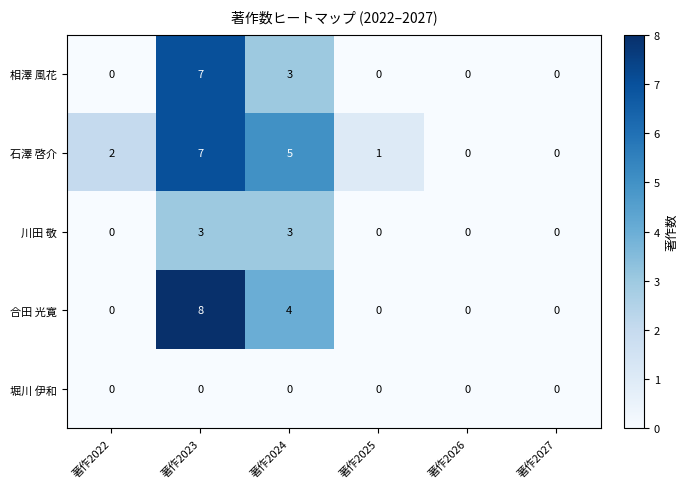

The 相澤 風花 series shows 3 at 著作2023. True or false?

False